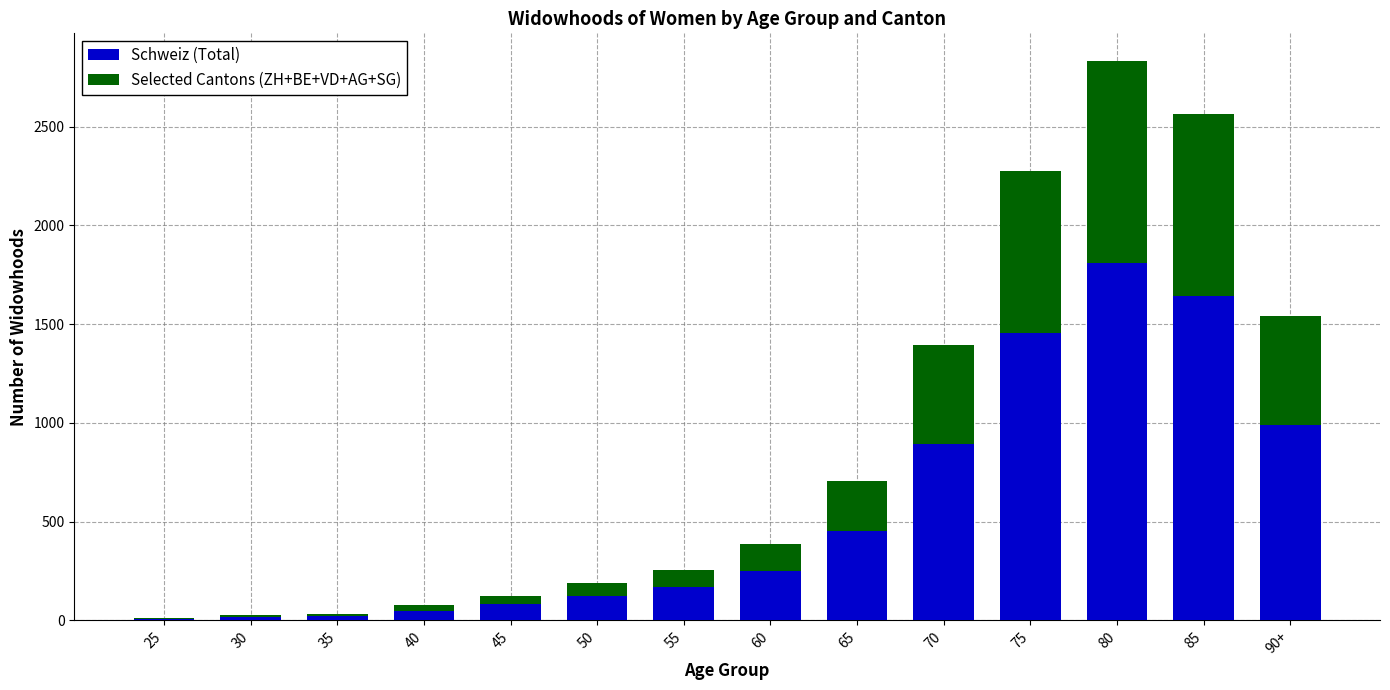

At which category is the sum across all series the highest?

80